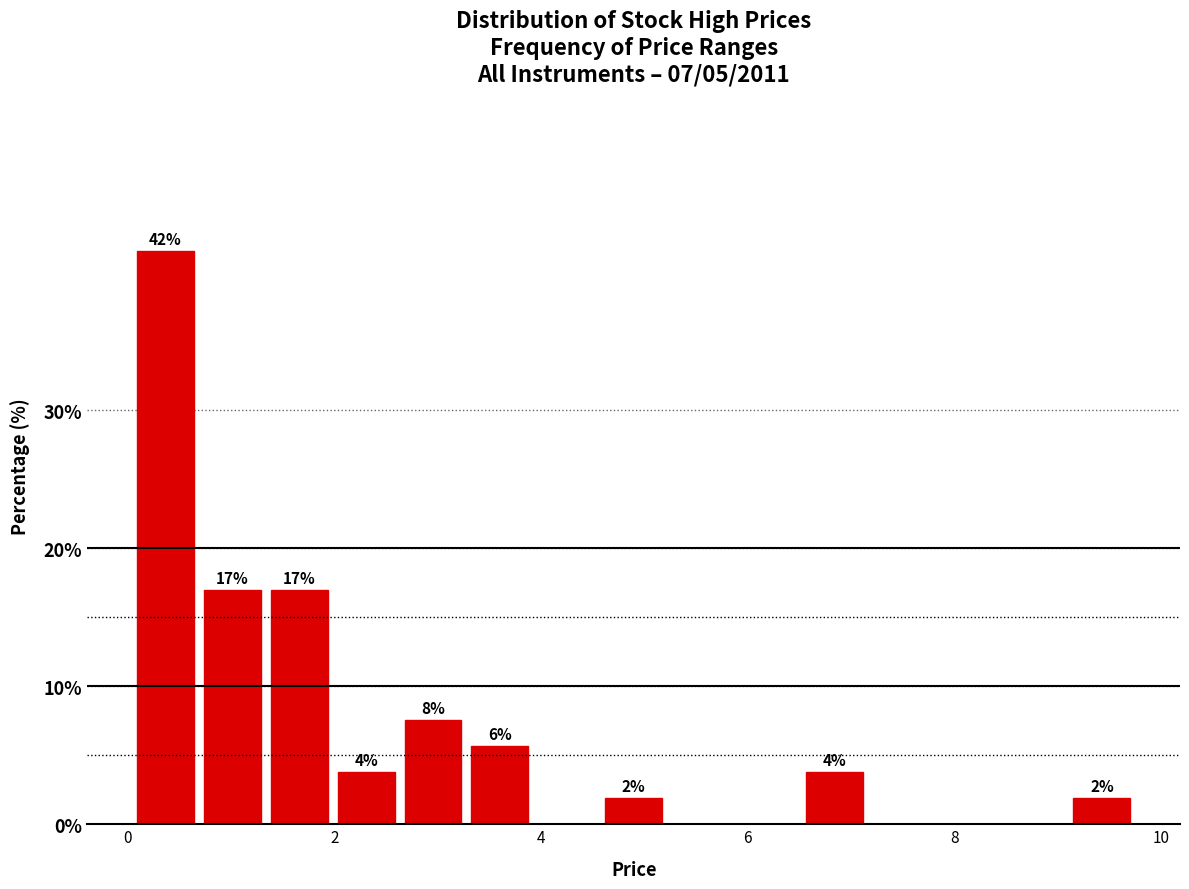

Read against the x-axis, roughly where is the centre of the tallest bar?

0.4